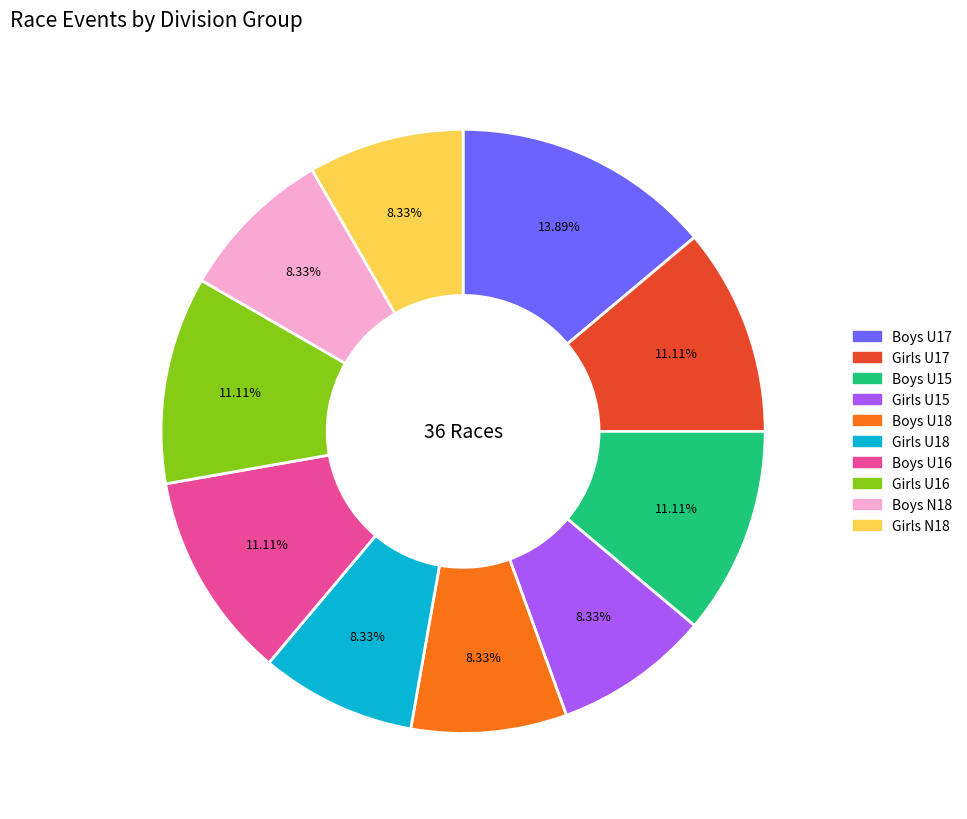

Combined, do Boys N18 and Girls U16 account for over 50%?

No